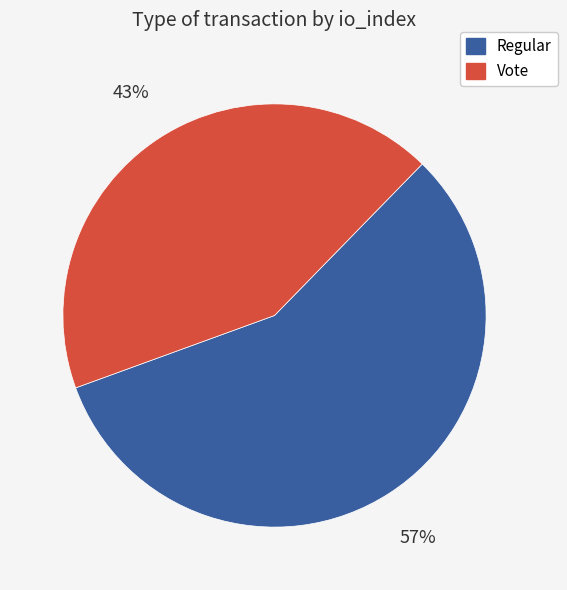

Rank the categories by value from lowest to highest.

Vote, Regular